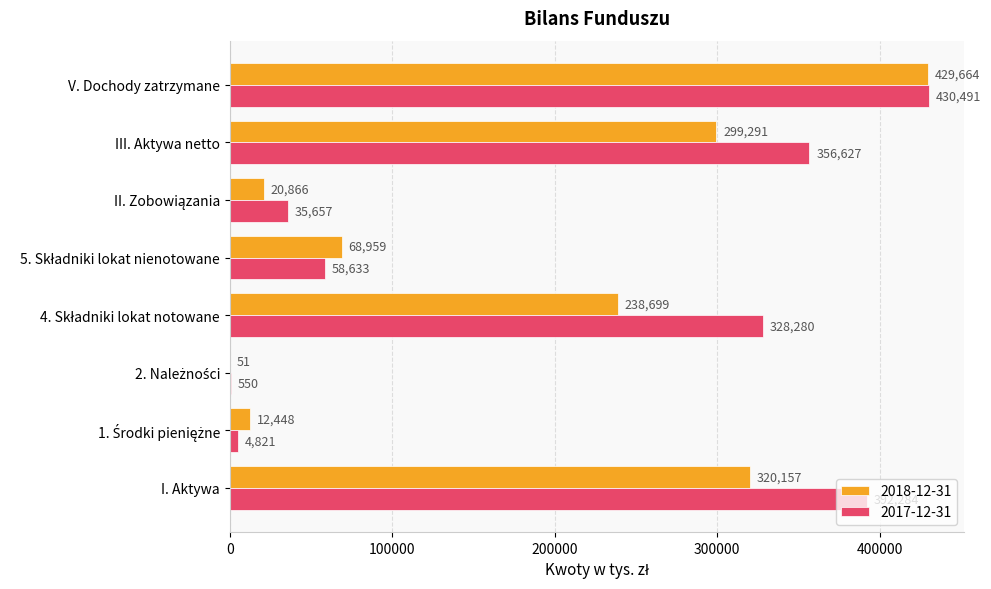

Which series has the largest total across all categories?

2017-12-31